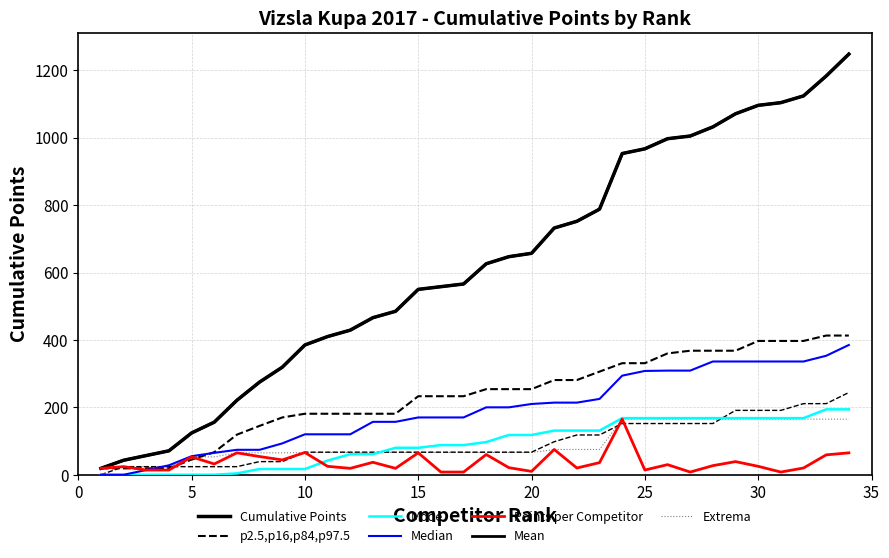

Read the Total Points value at 29, to the nearest 5.

40